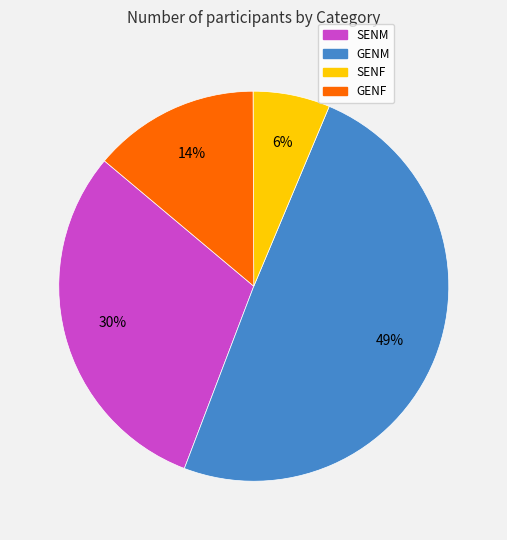

What percentage is the GENF slice, to the nearest percent?

14%